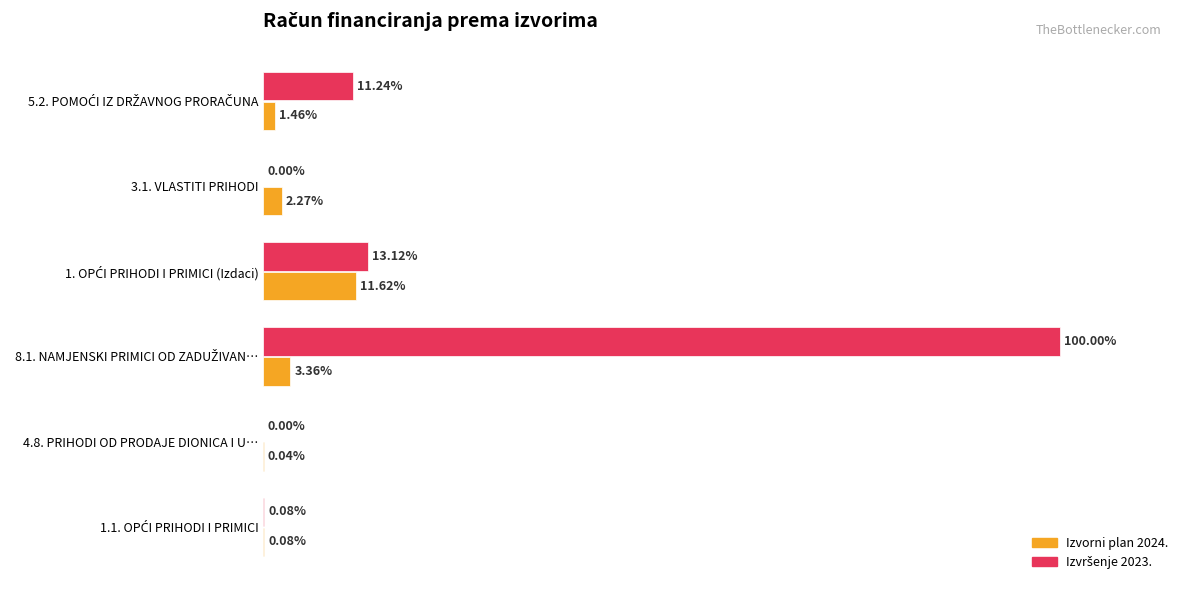

Are the bars horizontal?

Yes